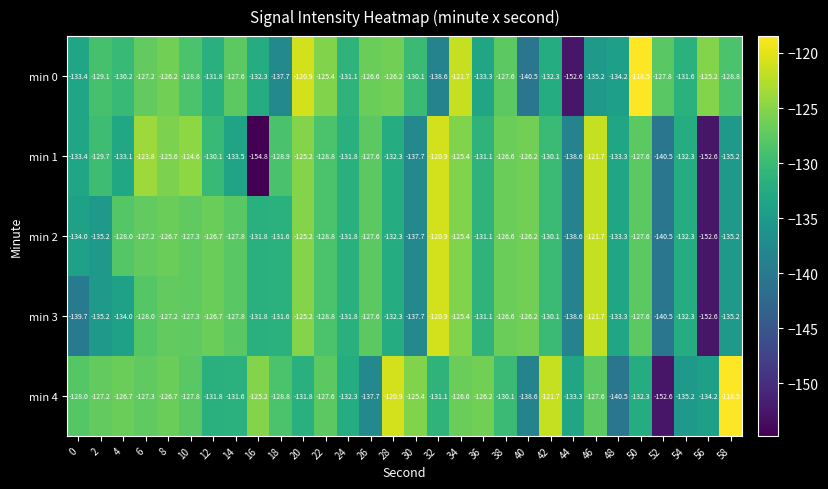

What is the average value of the min 1 series?

-131.4